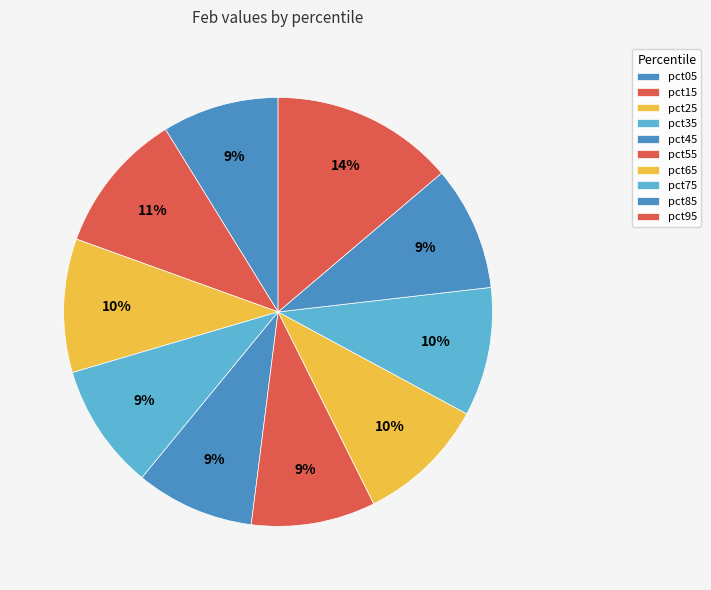

Is the sum of pct35 and pct55 greater than half?

No